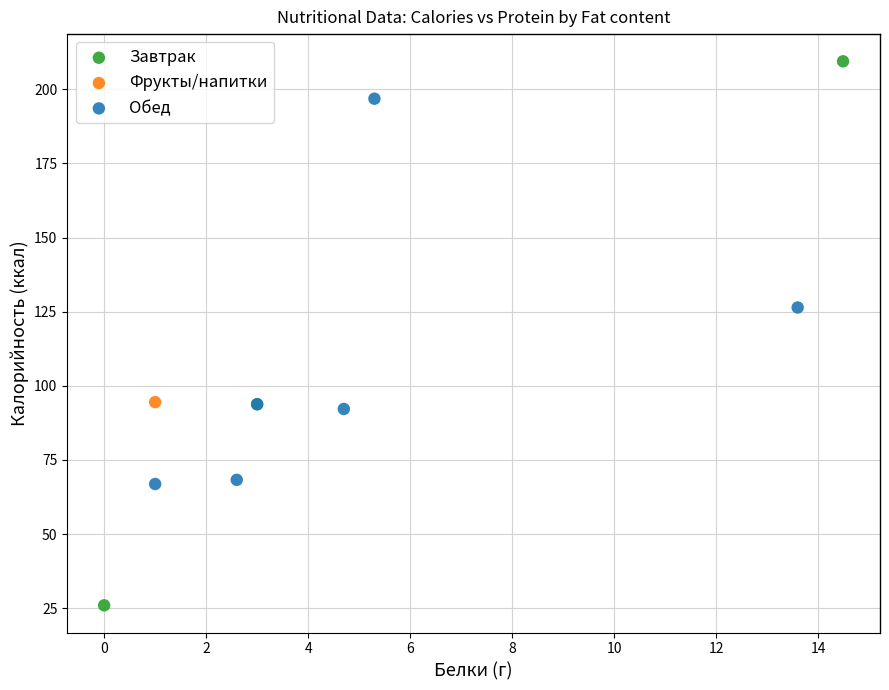

Which series reaches the minimum Y coordinate?

Завтрак